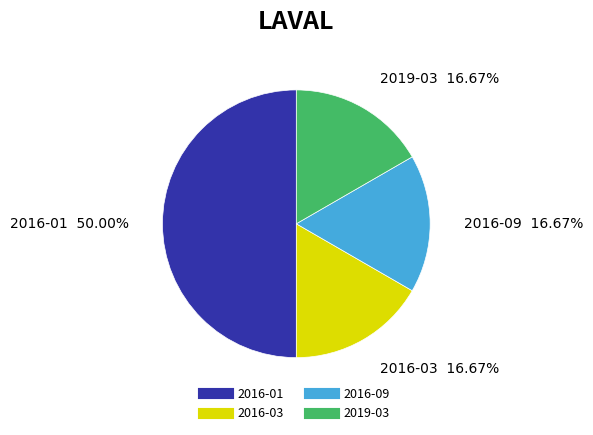

Is 2016-09 the majority of the pie?

No